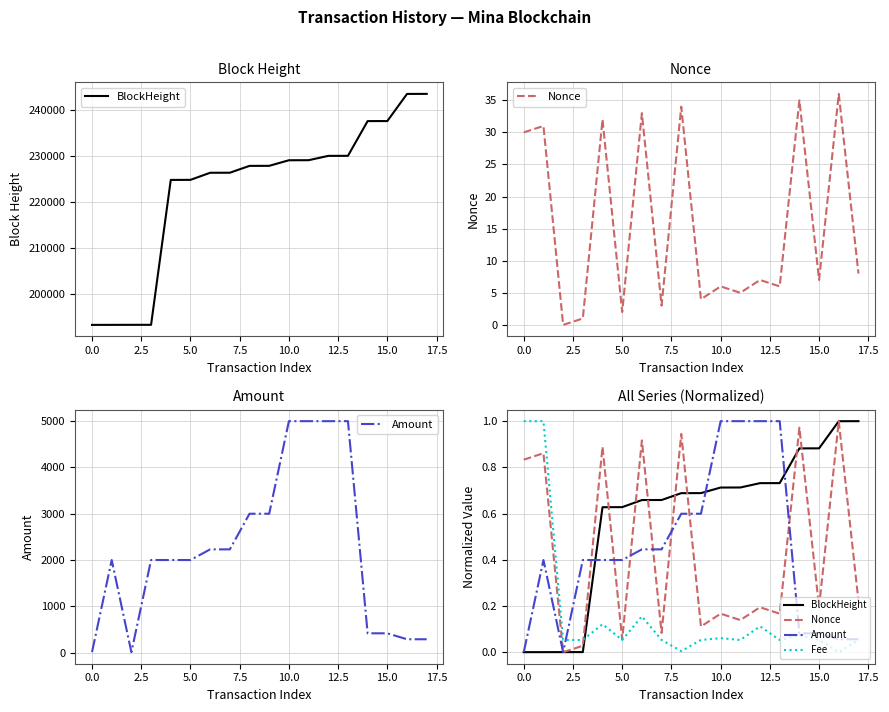

Between 15.0 and 16, which is larger?

16